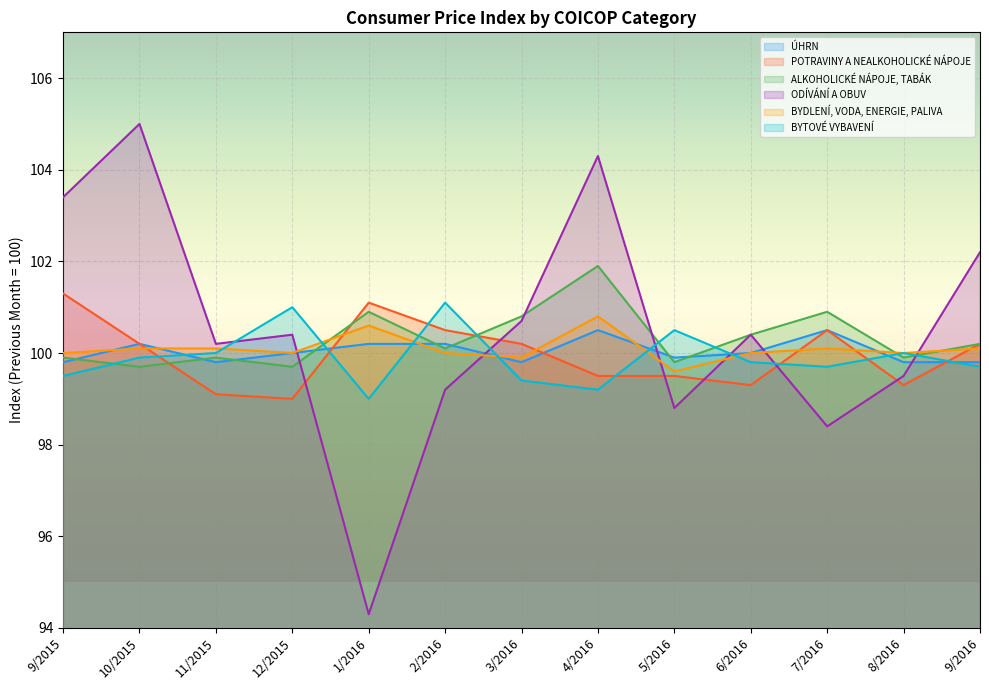

Which category has the highest value in the POTRAVINY A NEALKOHOLICKÉ NÁPOJE series?

9/2015